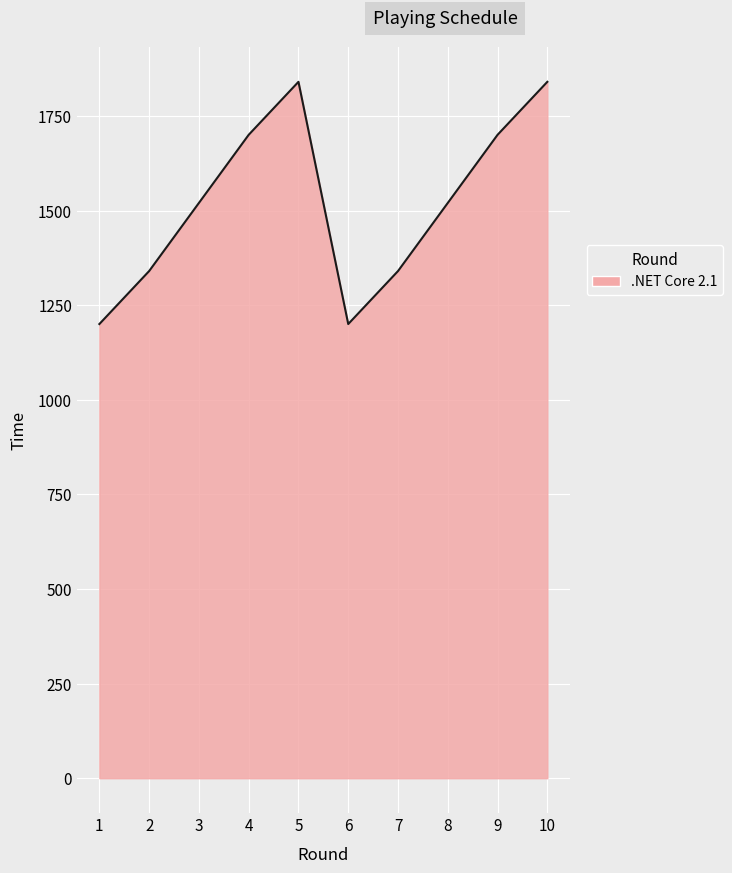

Approximately how many times larger is the value at 5 compared to 4?

1.1